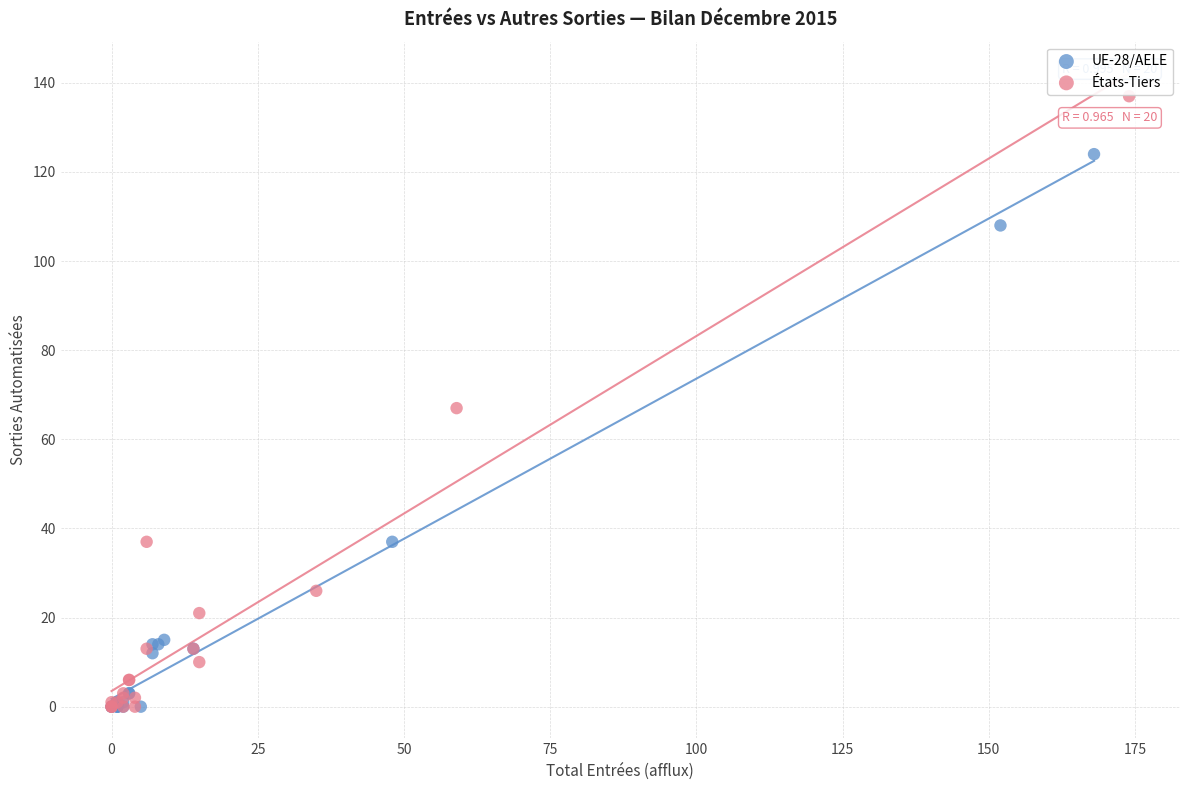

Which series has the widest spread of Y values?

États-Tiers